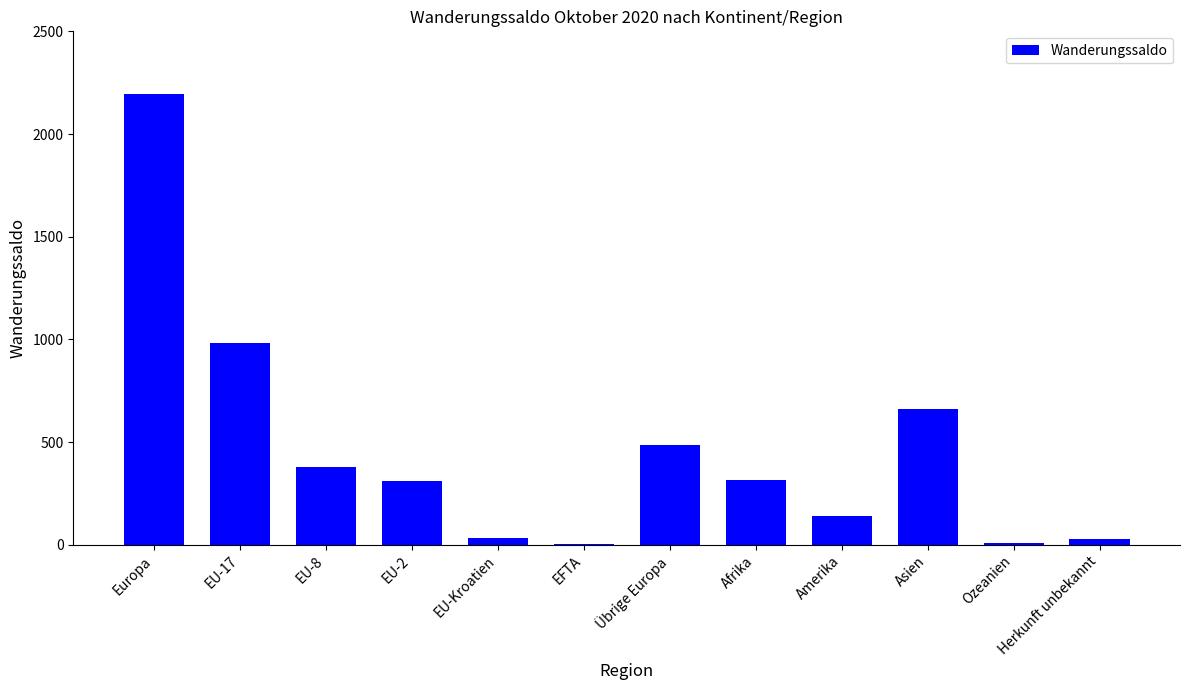

The value at EU-17 is 301. True or false?

False